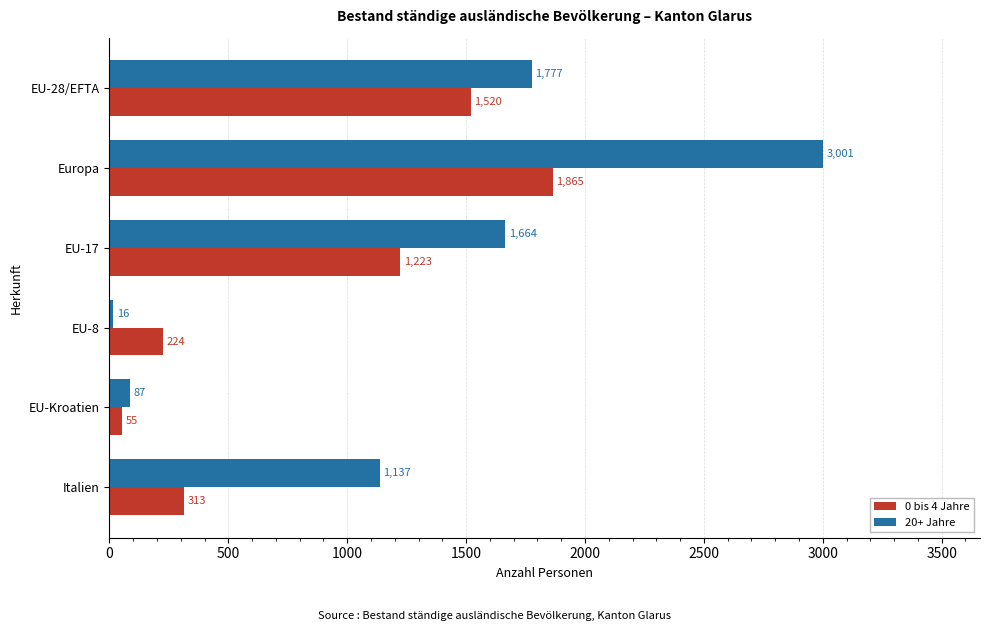

At which category is the sum across all series the highest?

Europa